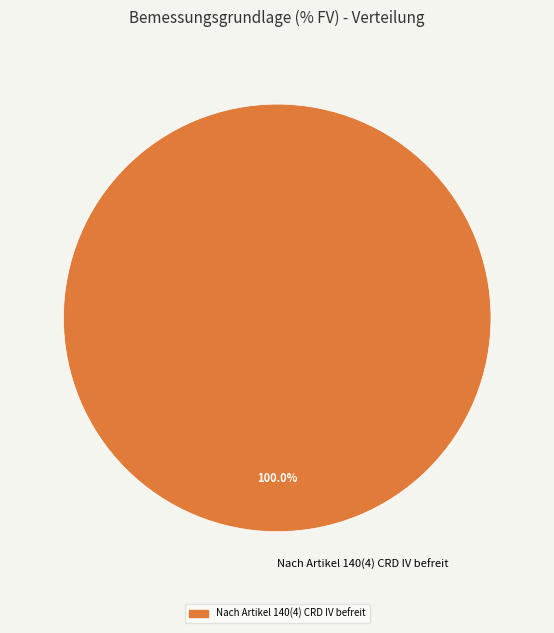

Rank the categories by value from lowest to highest.

Nach Artikel 140(4) CRD IV befreit